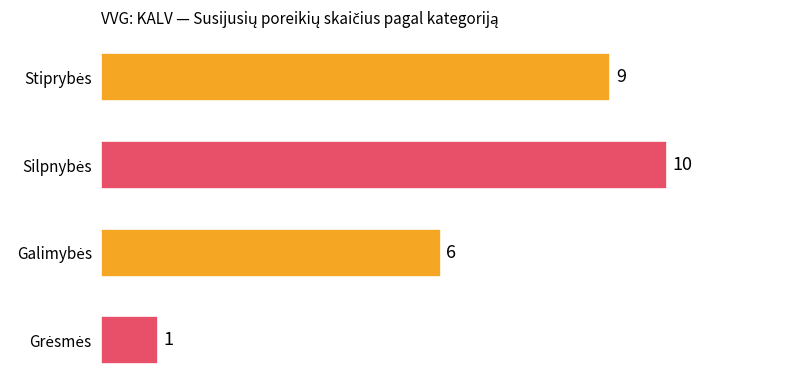

How many values are between 6 and 10?

3